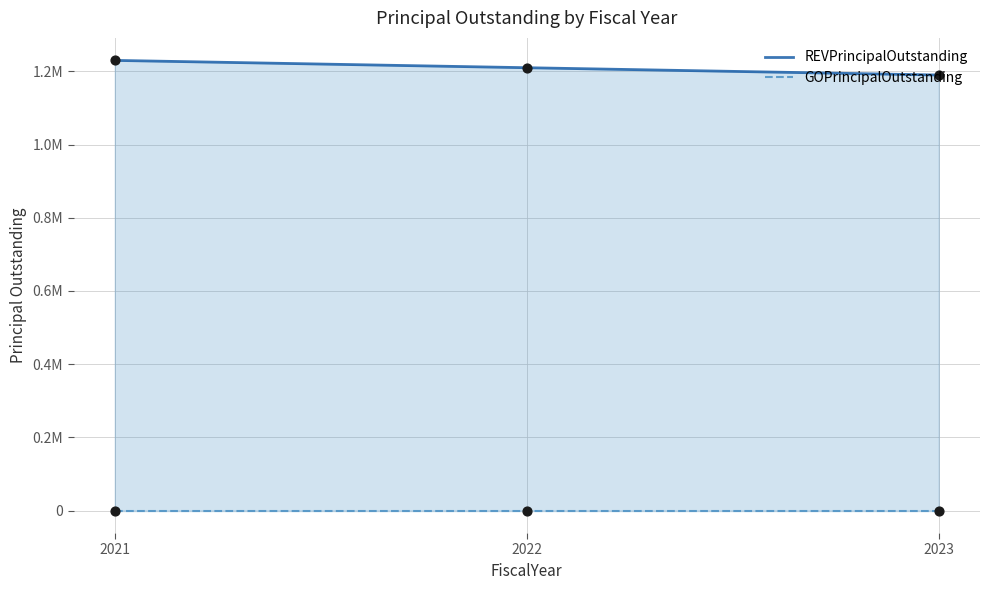

What are all the series names shown in the legend?

REVPrincipalOutstanding, GOPrincipalOutstanding